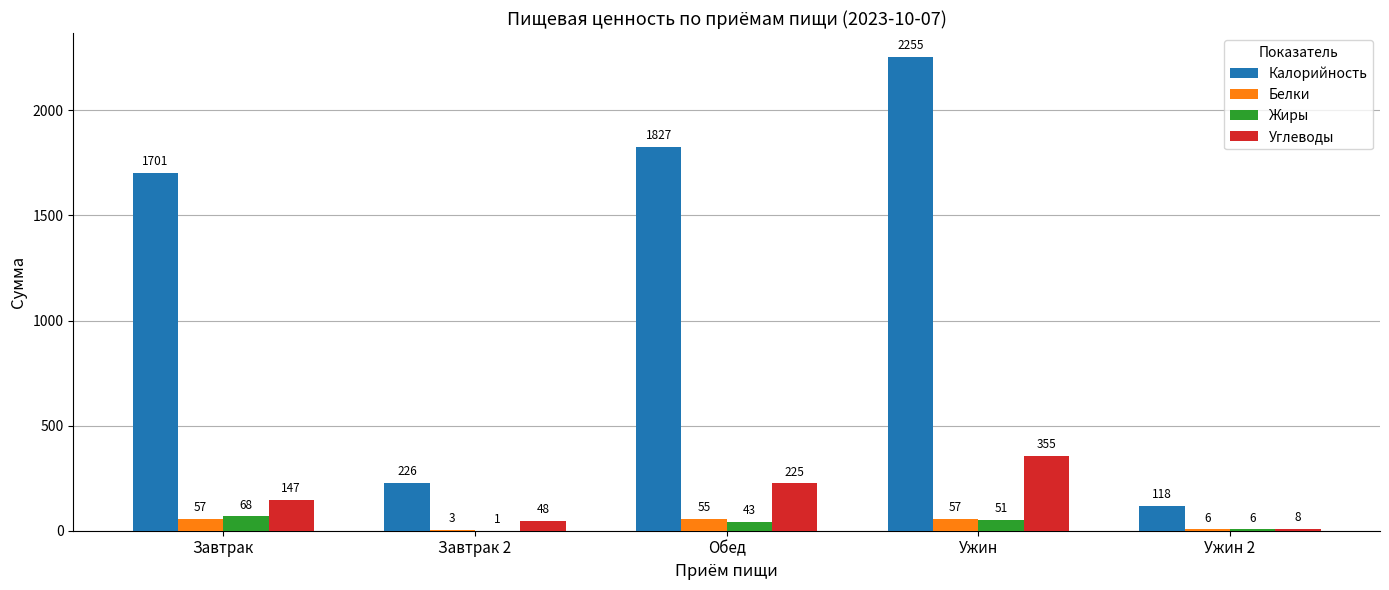

Is it true that Белки equals 57 at Завтрак?

True